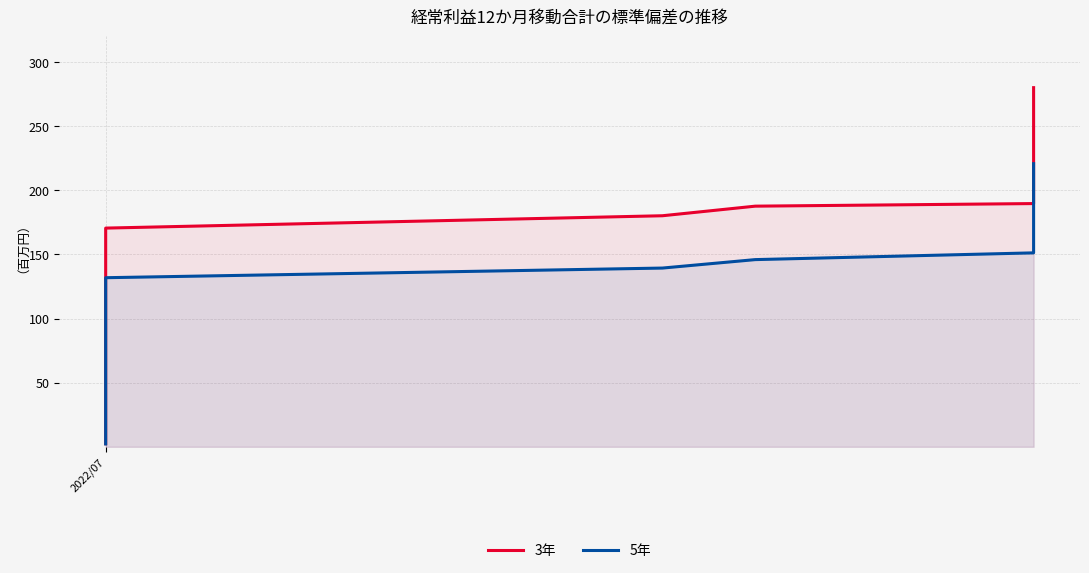

Reading right to left, list all the values displayed in this chart.

3年: 280.0	233.3	229.9	225.4	221.1	217.6	211.8	205.9	199.5	193.8	191.1	189.6	187.6	180.1	170.5	159.7	149.7	143.9	139.8	135.9	128.2	94.6	81.3	57.1	2.4
5年: 220.7	188.3	185.1	181.6	178.0	173.5	168.6	163.8	159.3	155.3	153.3	151.2	145.9	139.4	131.8	124.0	116.3	112.0	108.5	102.9	80.9	74.2	63.7	44.7	2.3